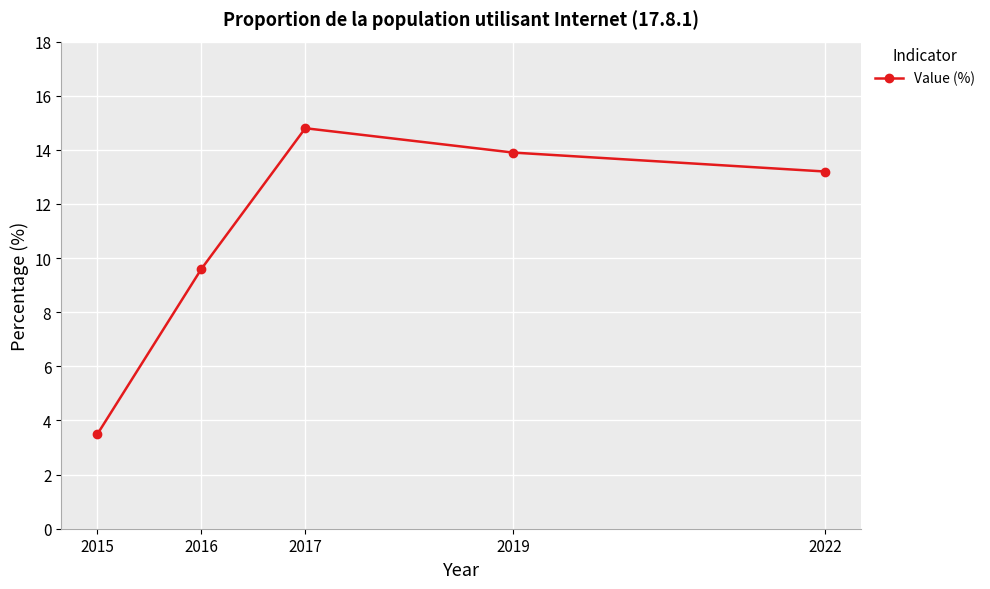

The chart shows a value of 22.5 at 2019. True or false?

False